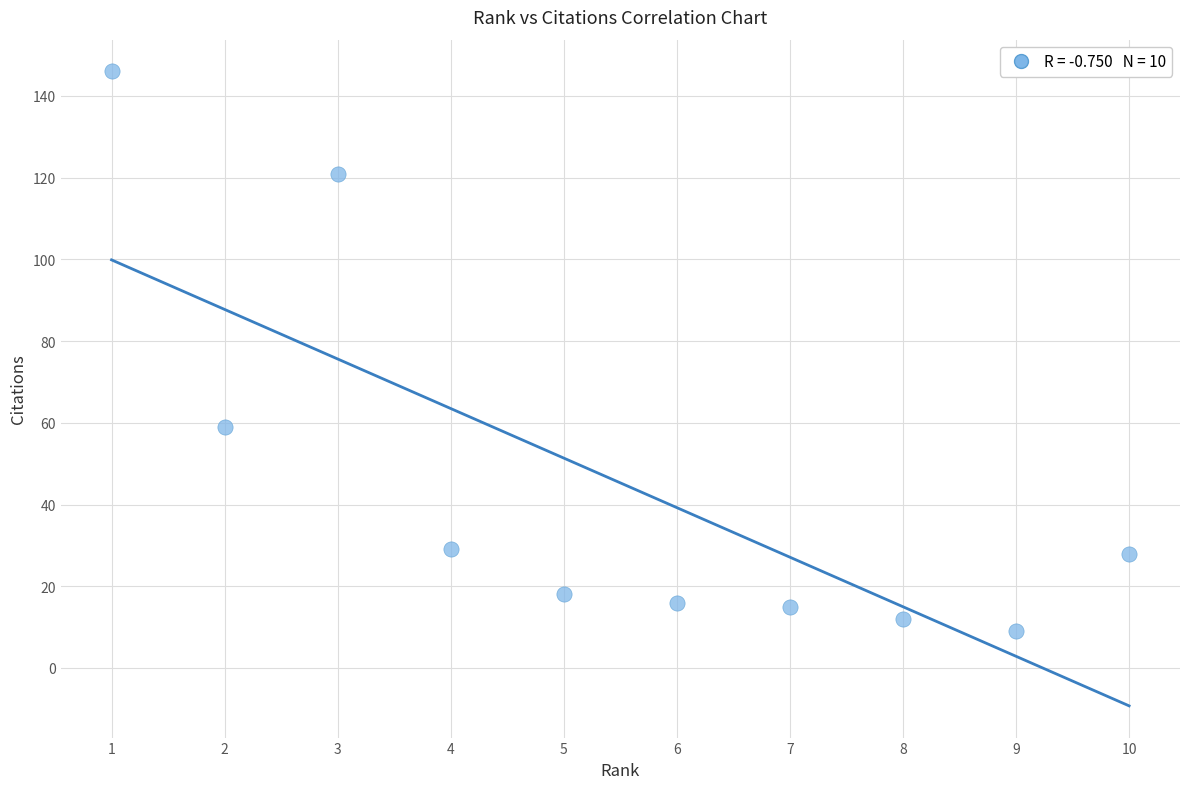

What Y value in the scatter plot is closest to 77?

59